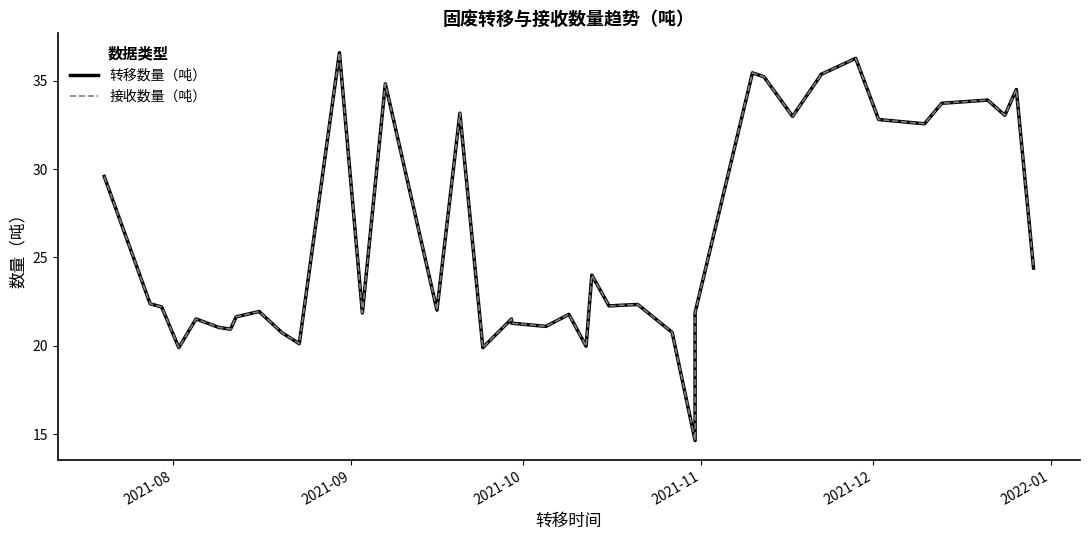

True or false: 转移数量（吨） has more than 0 interior local peaks.

True